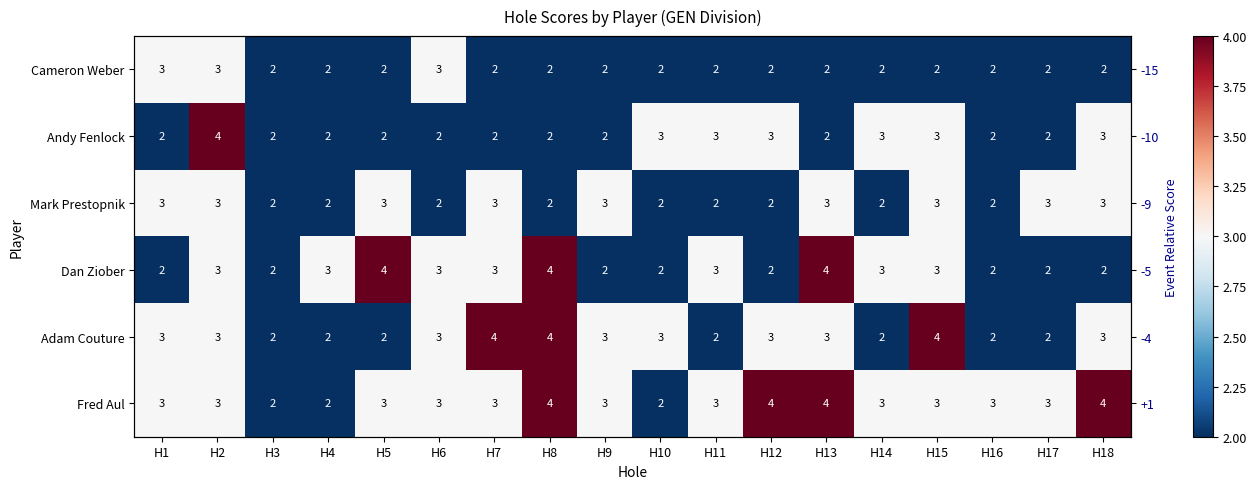

What is the difference between the maximum and minimum values in the Mark Prestopnik series?

1